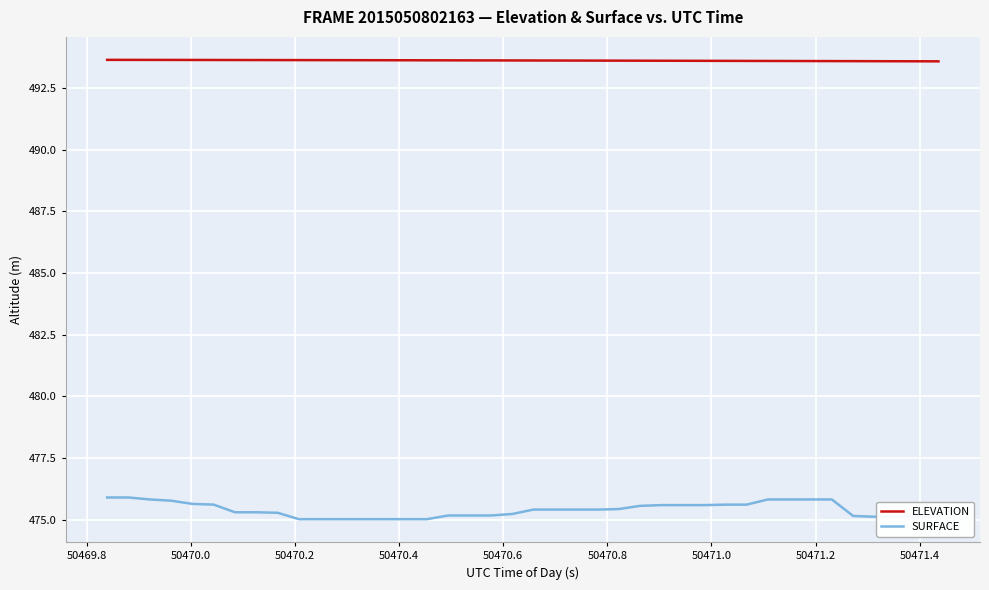

Which series has the largest range (max minus min)?

SURFACE